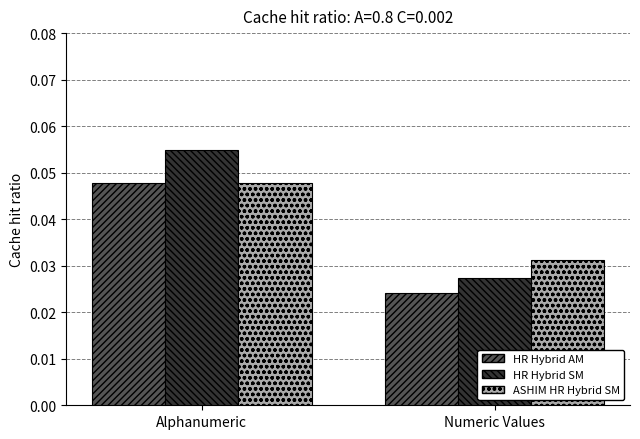

List the labels in order of ASHIM HR Hybrid SM value, smallest first.

Numeric Values, Alphanumeric